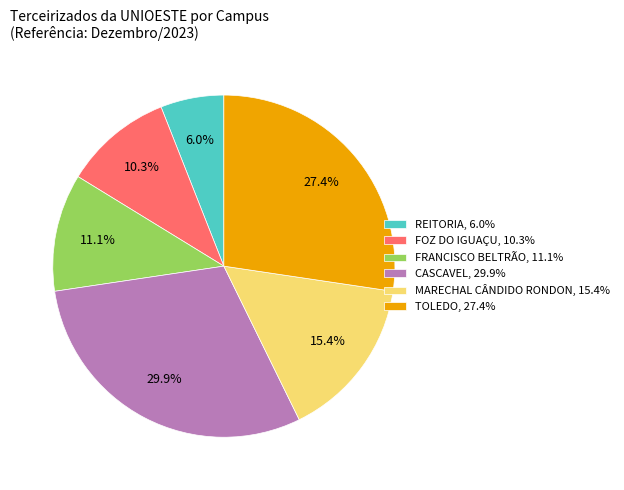

How much of the chart is everything except FRANCISCO BELTRÃO, 11.1%?

88.9%